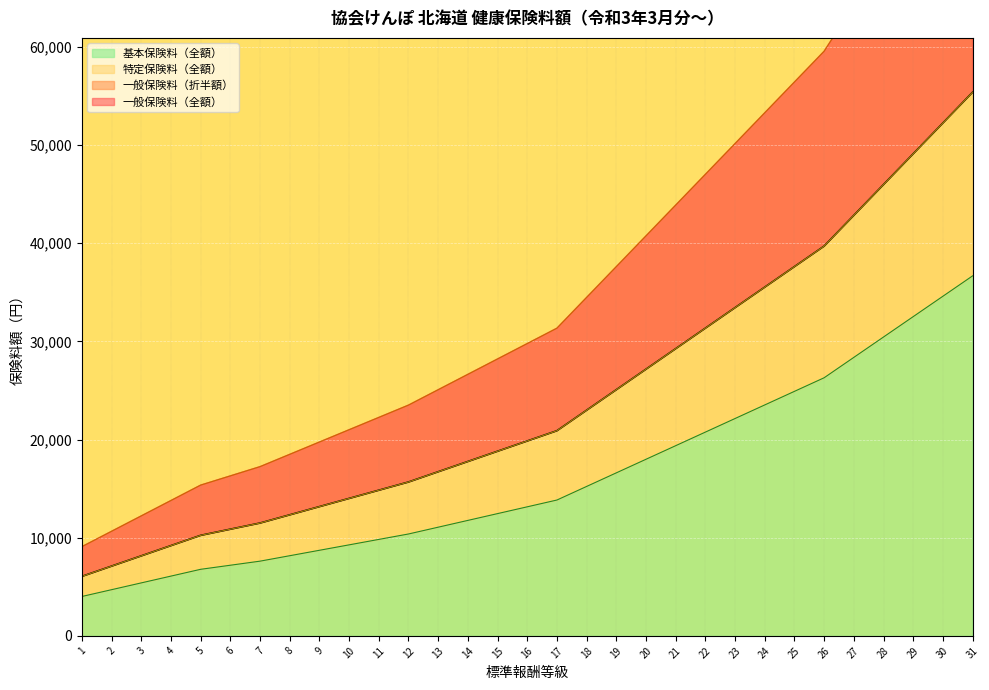

True or false: 一般保険料（折半額） and 基本保険料（全額） cross at least once.

False